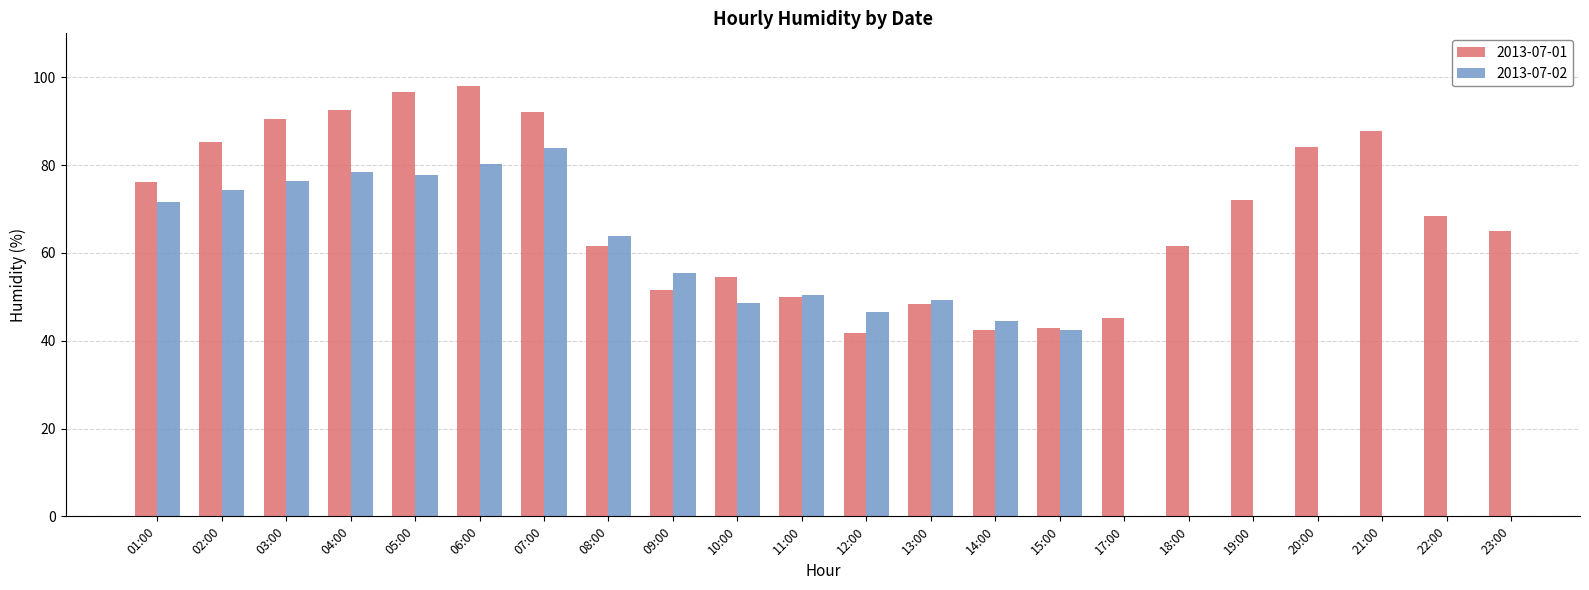

Between 01:00 and 13:00, which is larger?

01:00